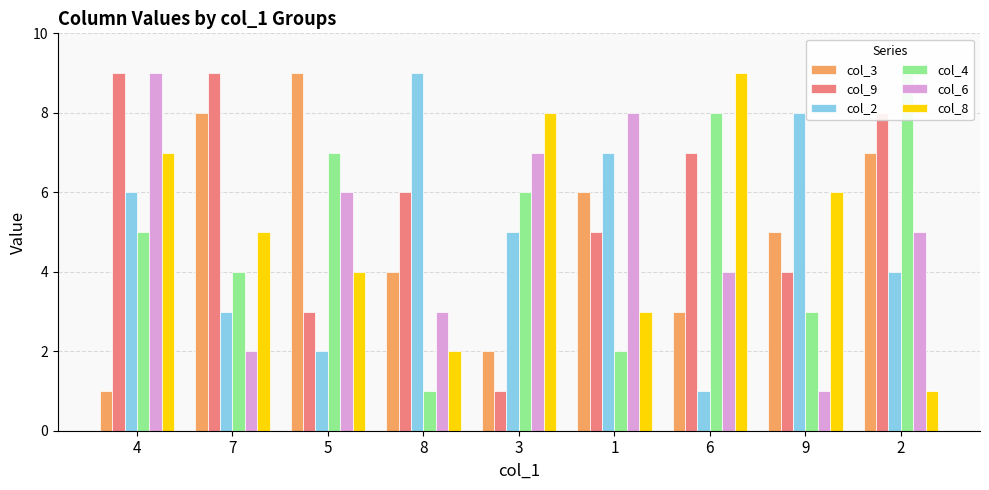

How many bars are there in each group?

6